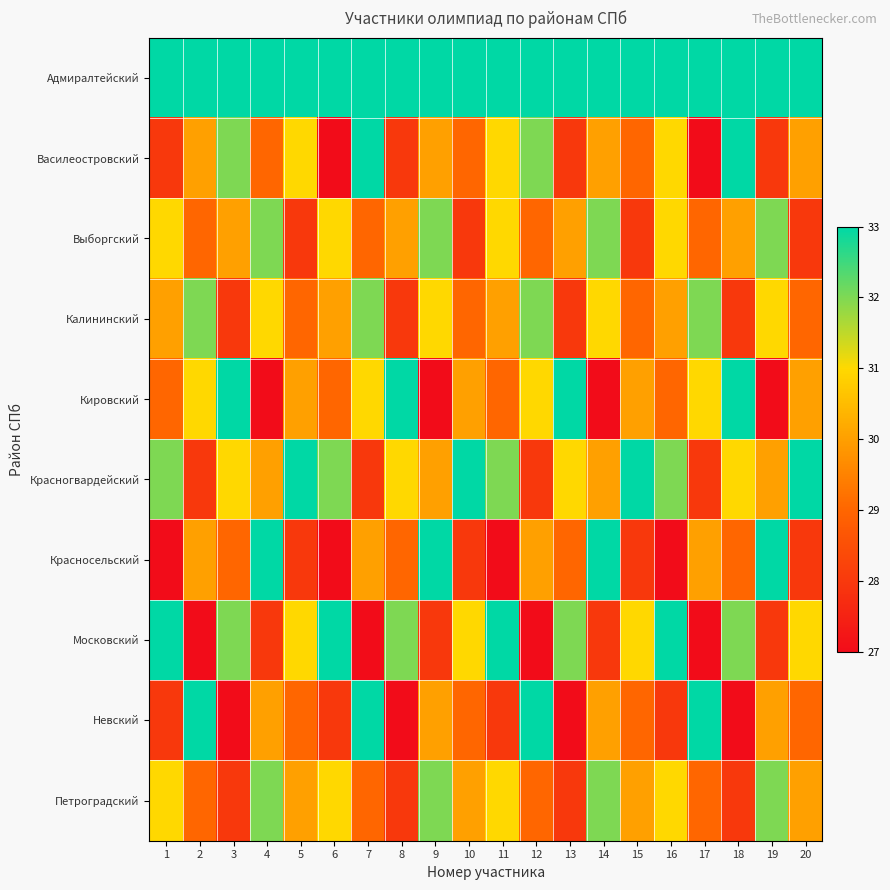

At 17, list the series in order from largest to smallest.

Адмиралтейский, Невский, Калининский, Кировский, Красносельский, Выборгский, Петроградский, Красногвардейский, Василеостровский, Московский